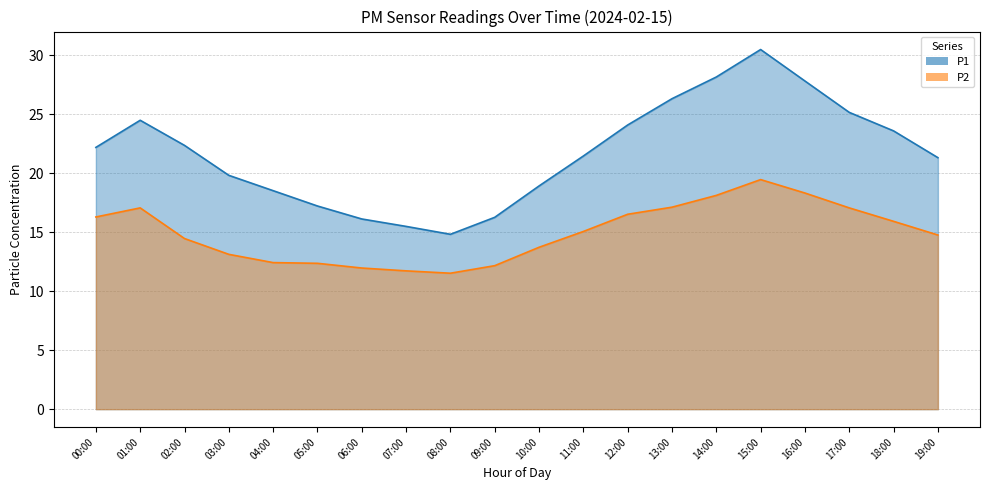

What is the lowest value of the P1 series?

14.8